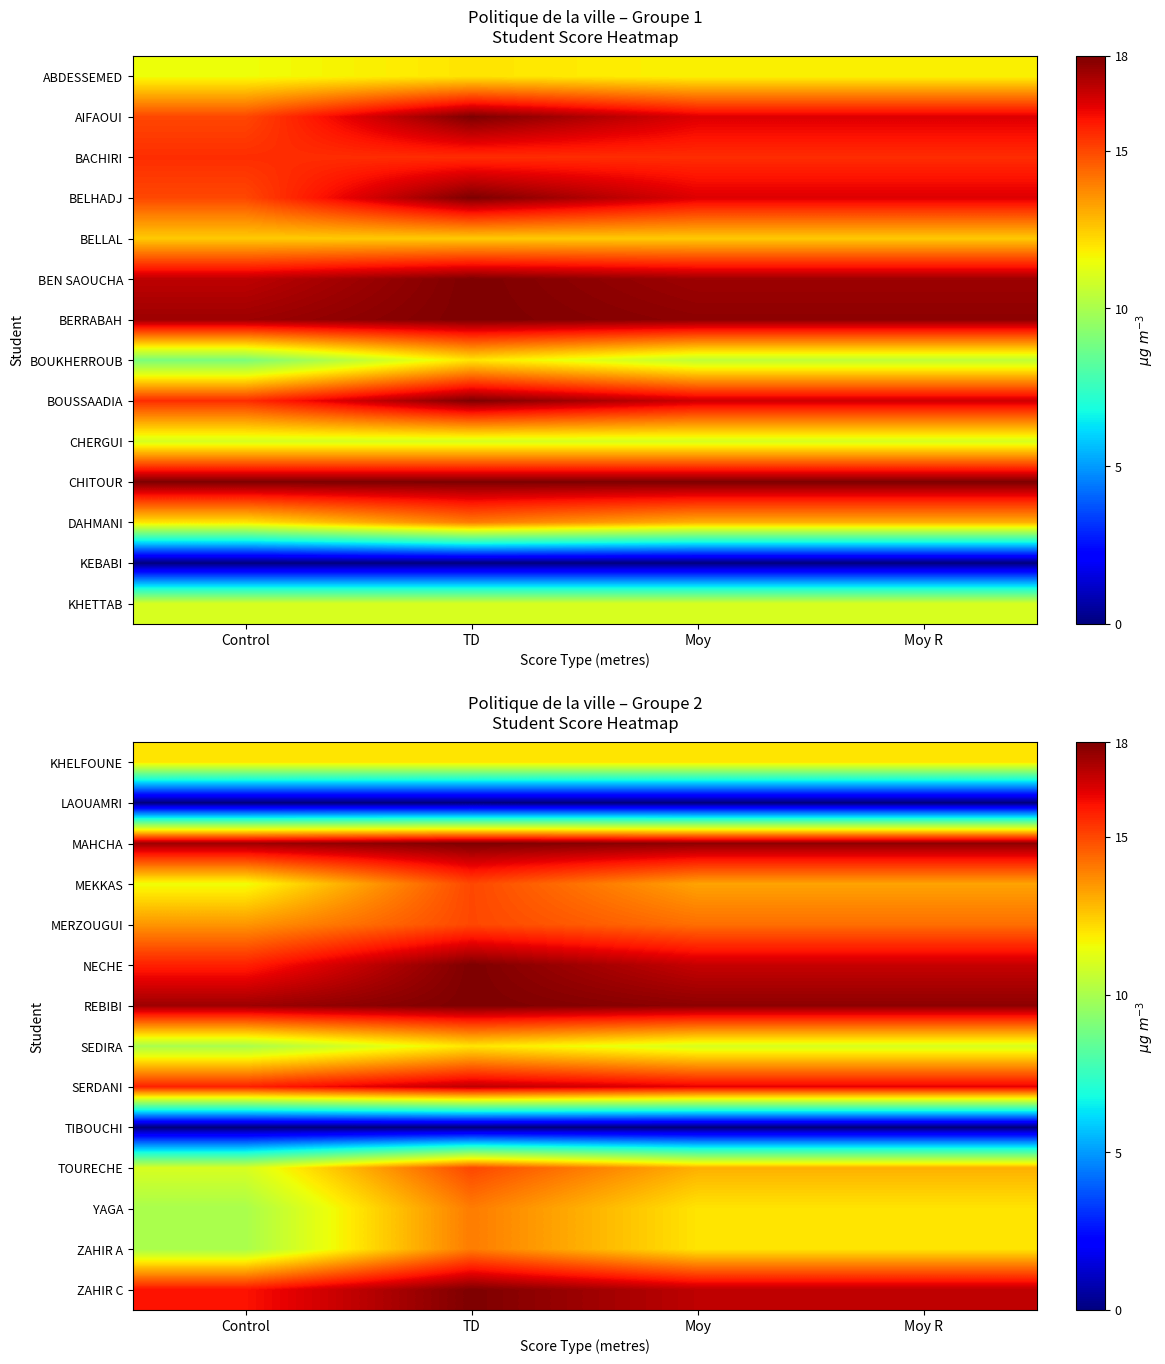

What is the spread (max minus min) of values at Control?

17.5